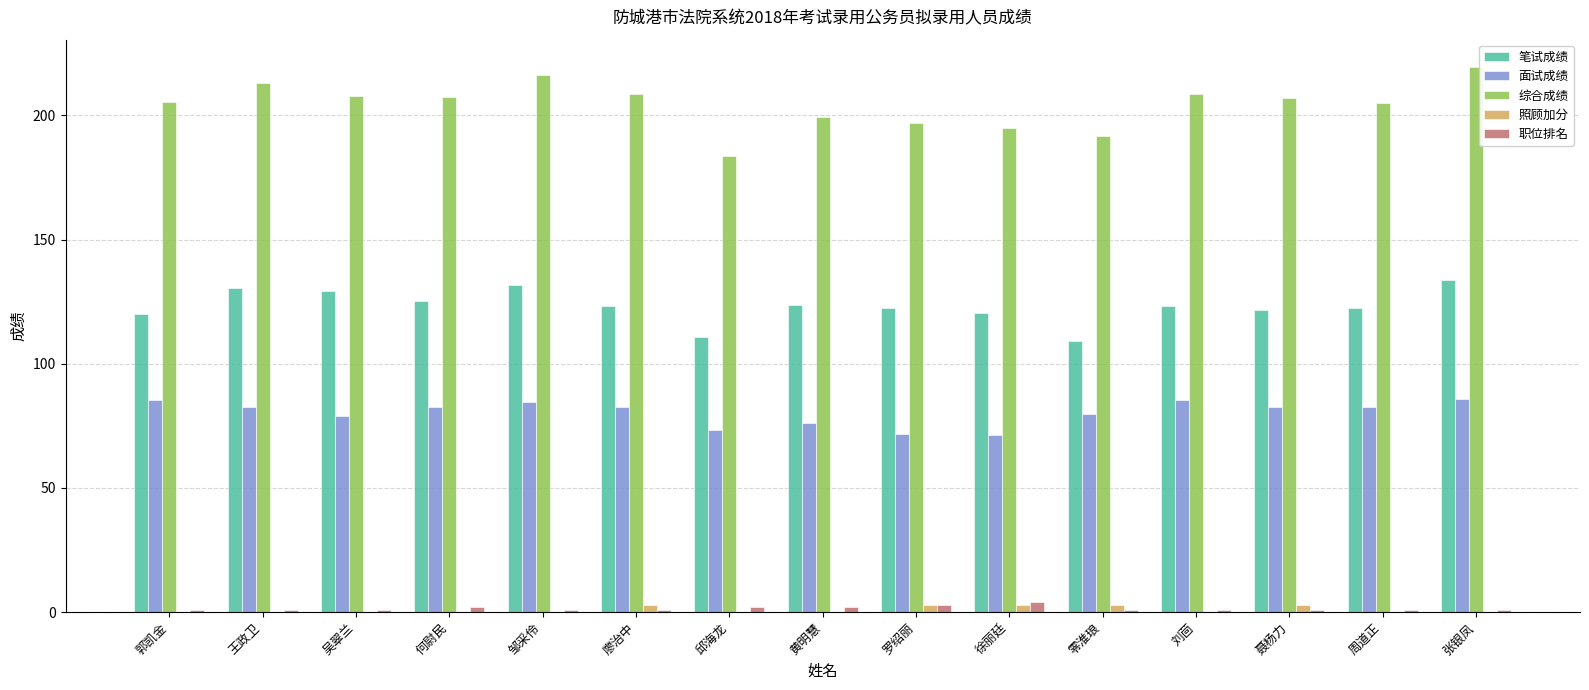

What value does the 面试成绩 series have at 零淮琅?

79.6